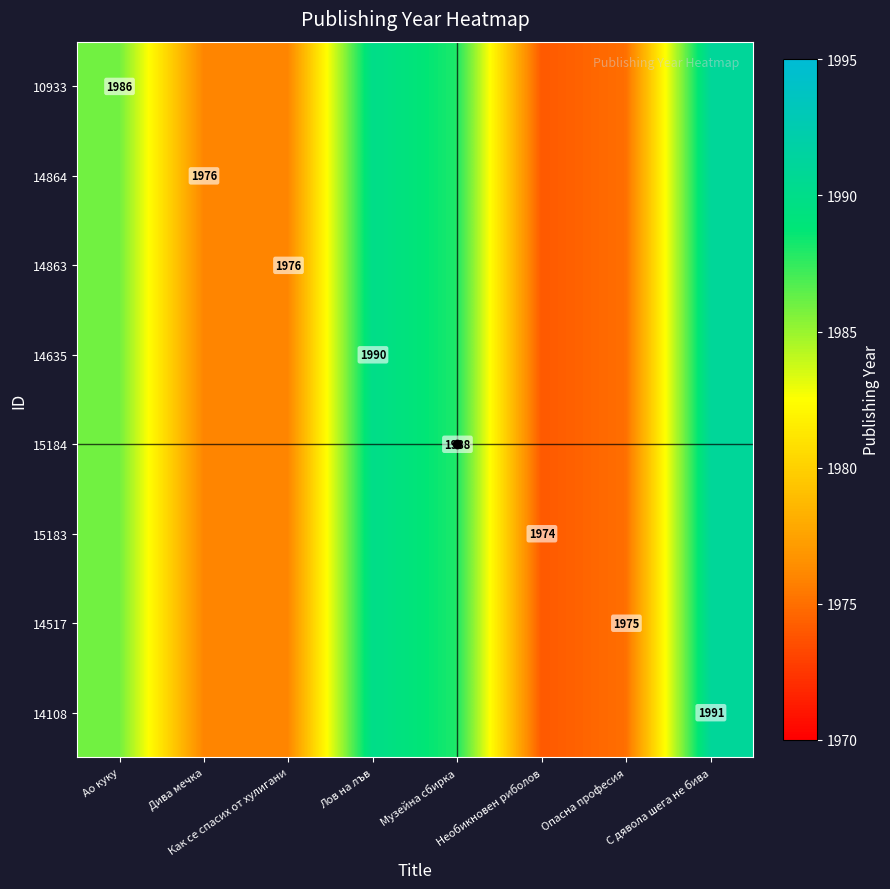

At which category does the chart reach its minimum across all series?

Необикновен риболов